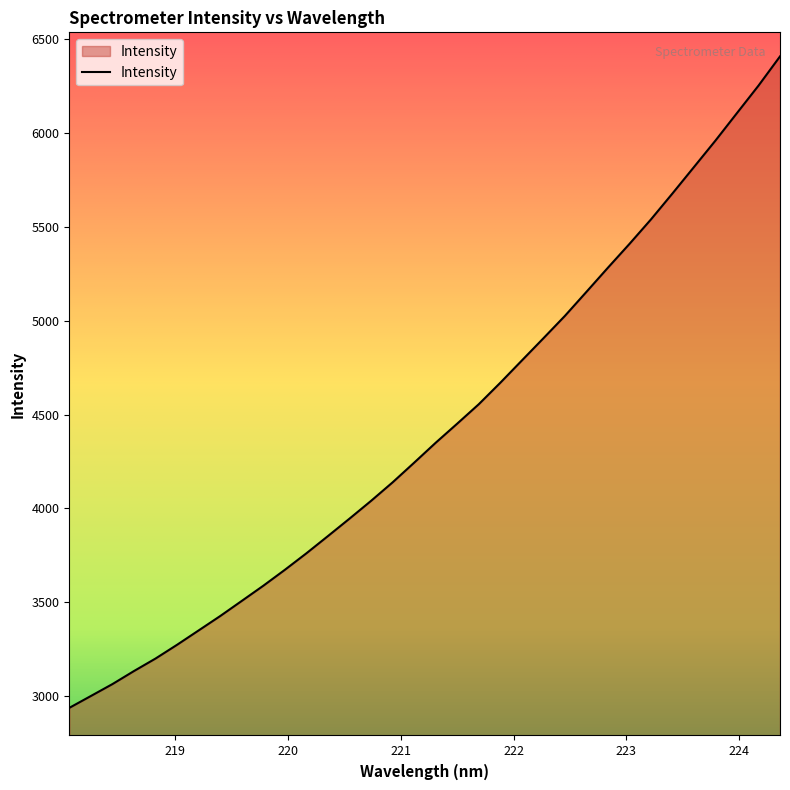

What is the maximum value shown in the chart?

6405.4